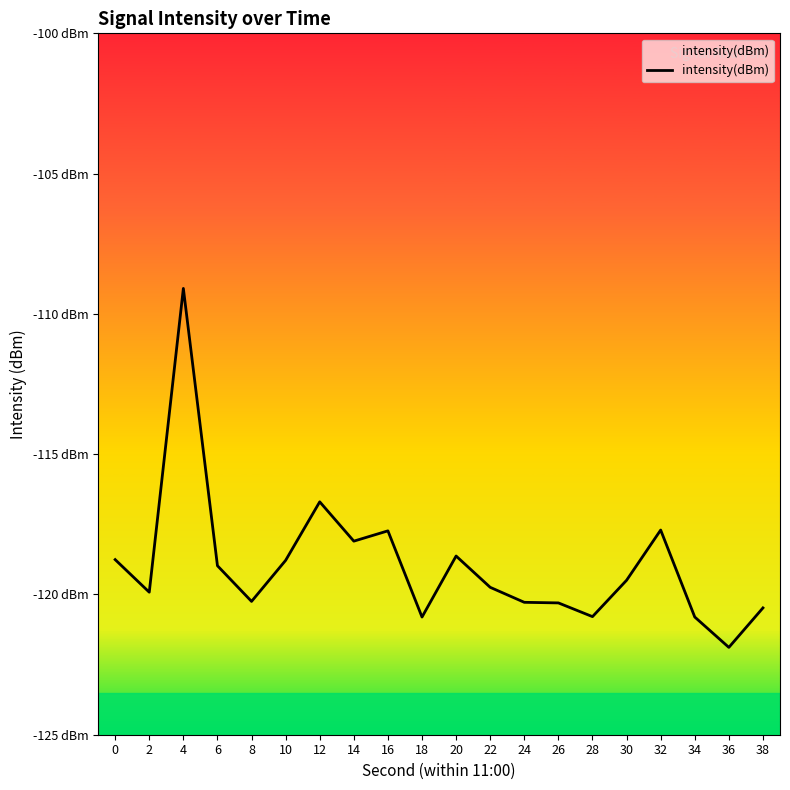

Which category has the highest value across all series?

4